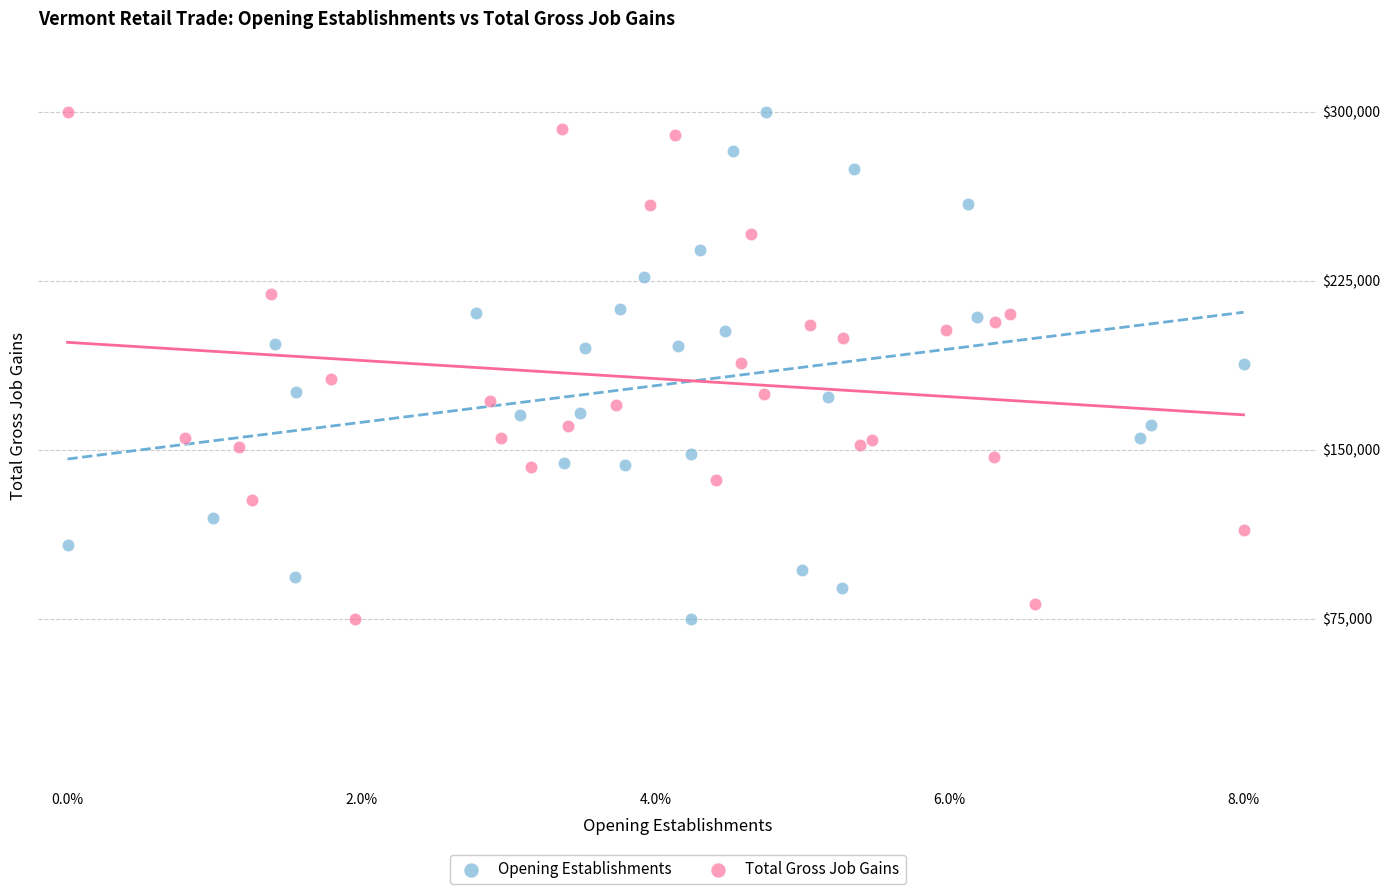

What are all the series names shown in the legend?

Opening Establishments, Total Gross Job Gains